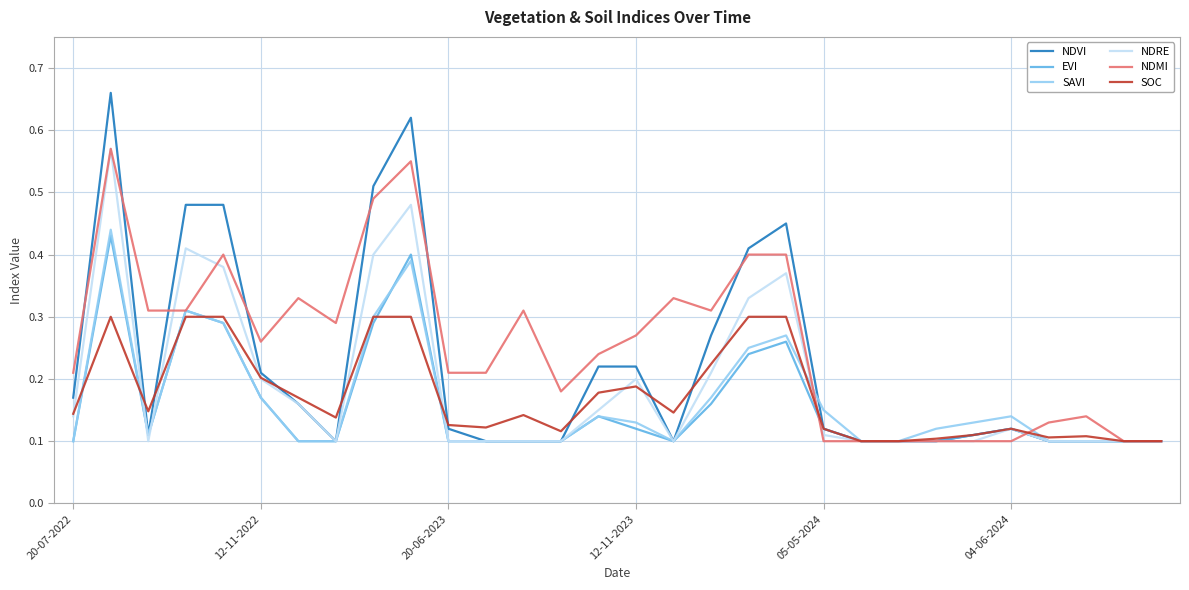

Which series has the largest total across all categories?

NDMI